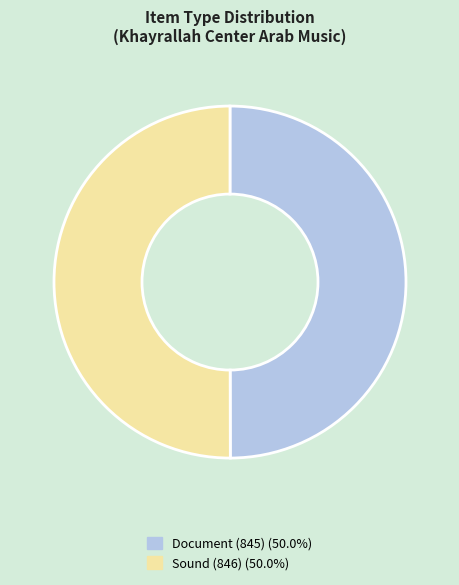

Combined, do Document (845) and Sound (846) account for over 50%?

Yes